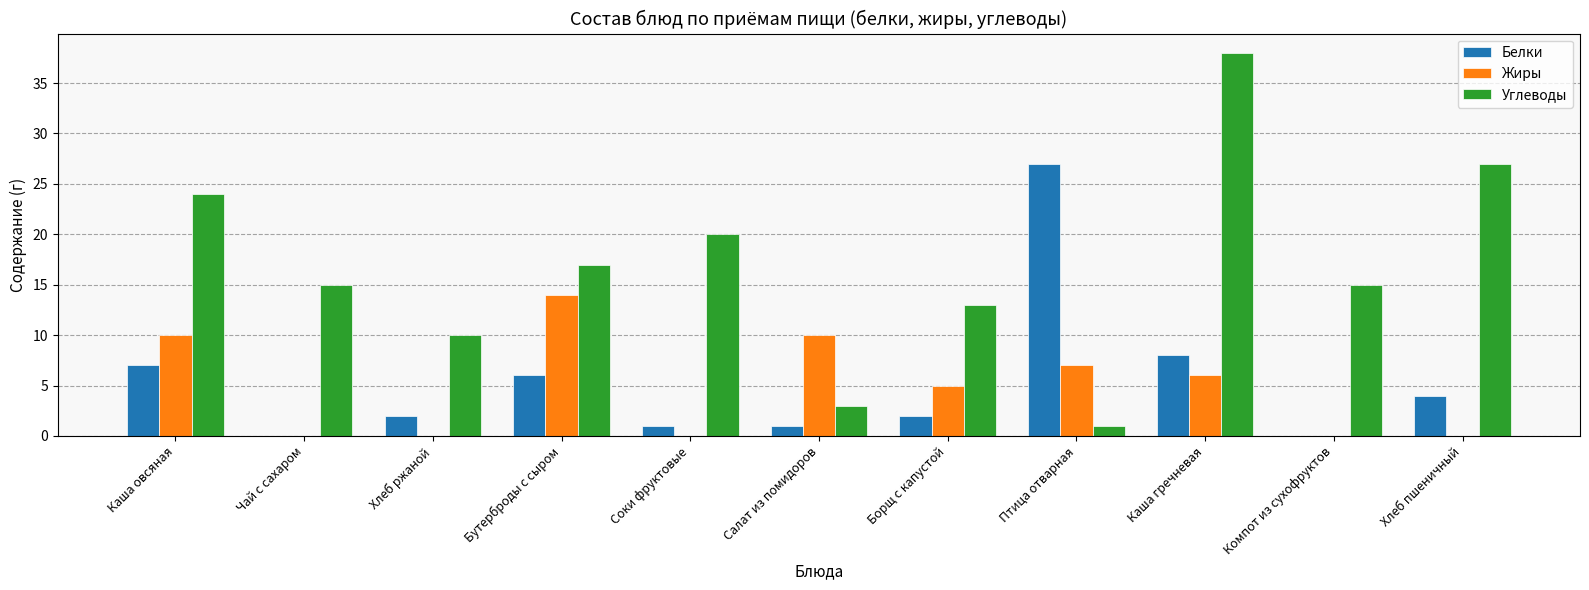

What value does the Жиры series have at Птица отварная?

7